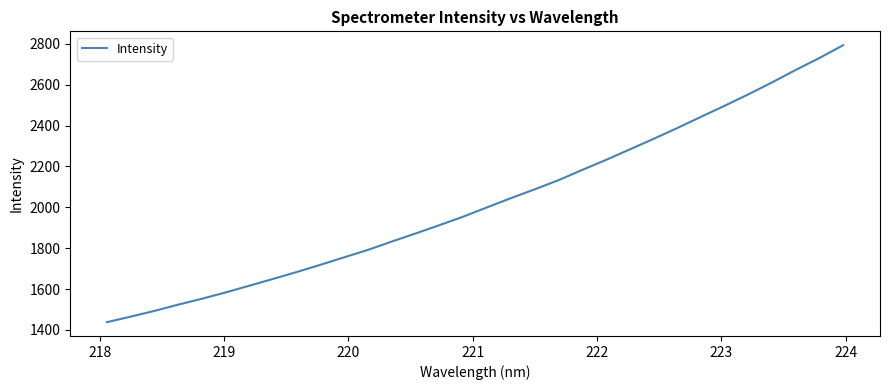

What is the minimum value shown in the chart?

1438.1